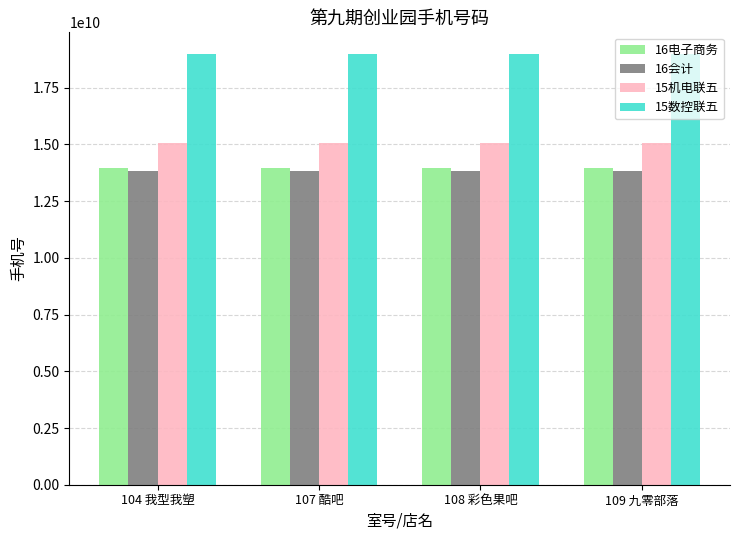

What are all the series names shown in the legend?

16电子商务, 16会计, 15机电联五, 15数控联五